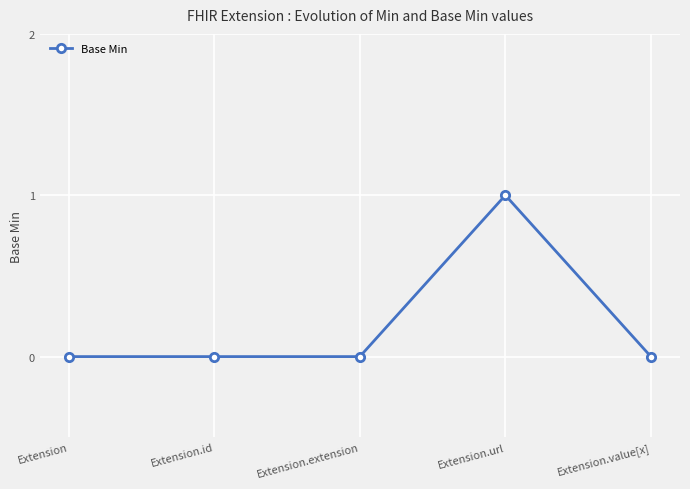

What is the sum of all values?

1